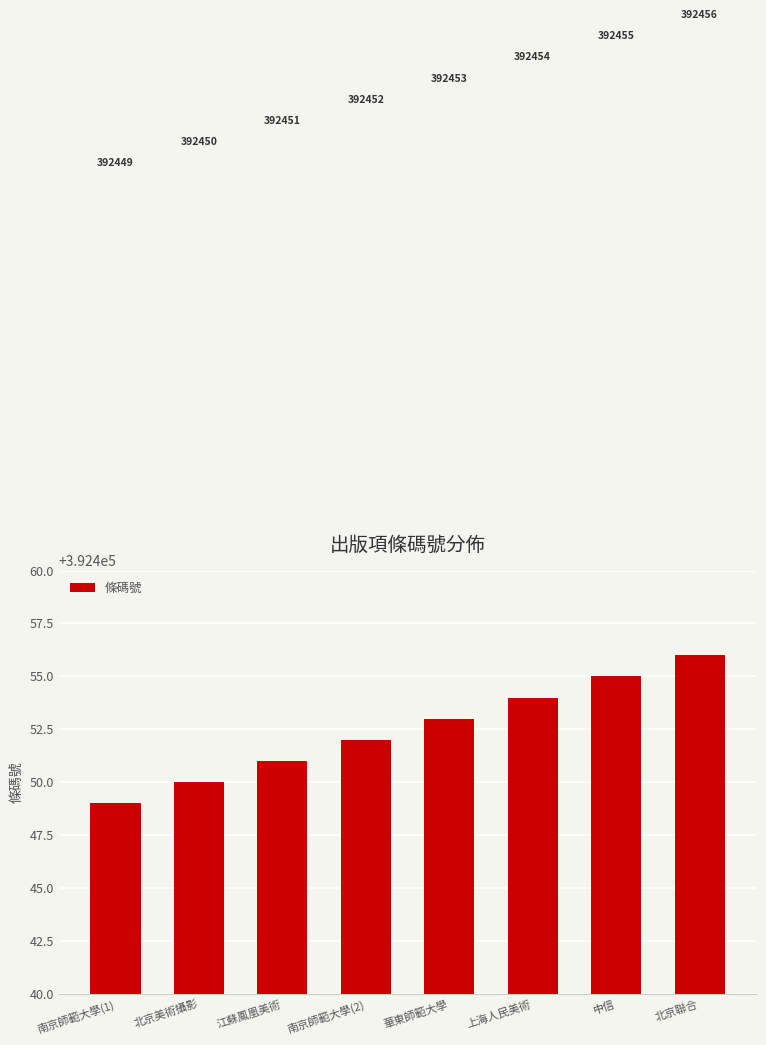

How many series are shown in this chart?

1